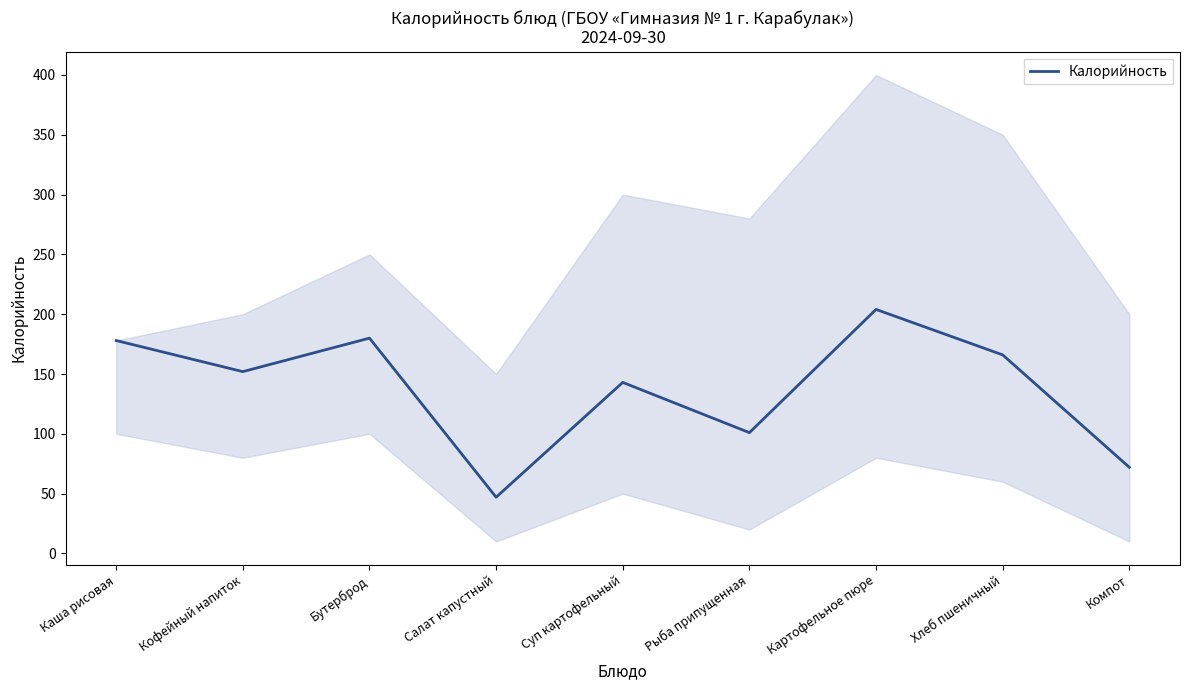

What is the minimum value shown in the chart?

47